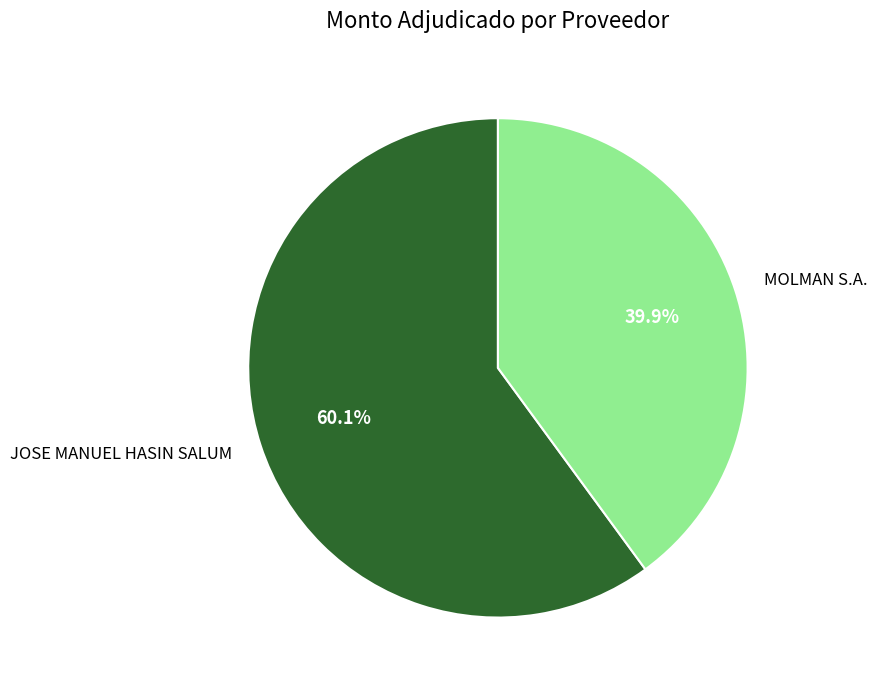

How many slices are in this pie chart?

2